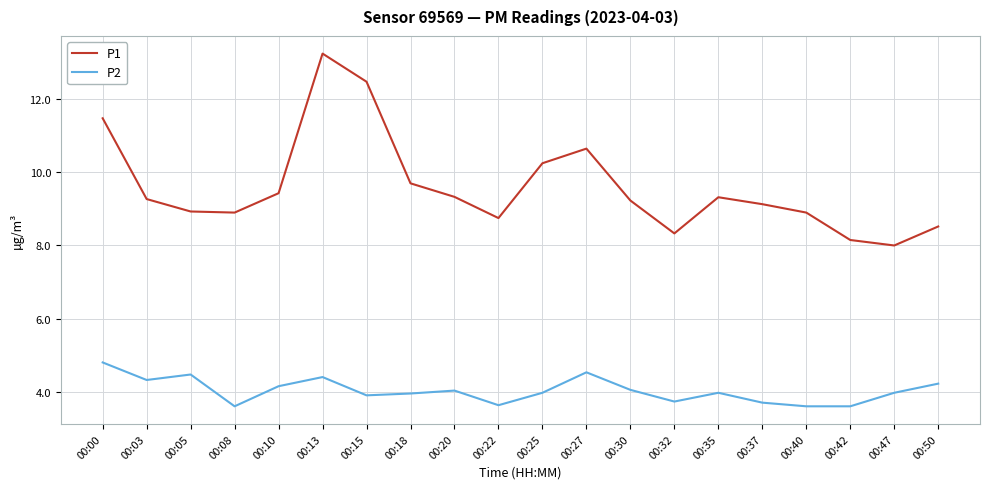

What is the spread (max minus min) of values at 00:15?

8.6